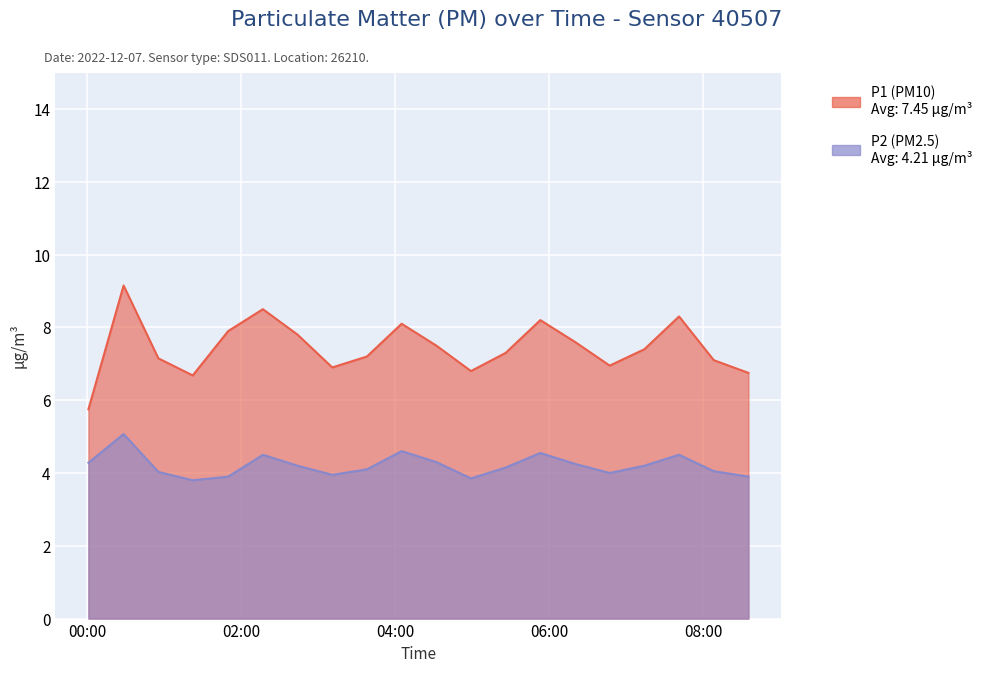

Rank the series by their maximum value, from lowest to highest.

P2, P1